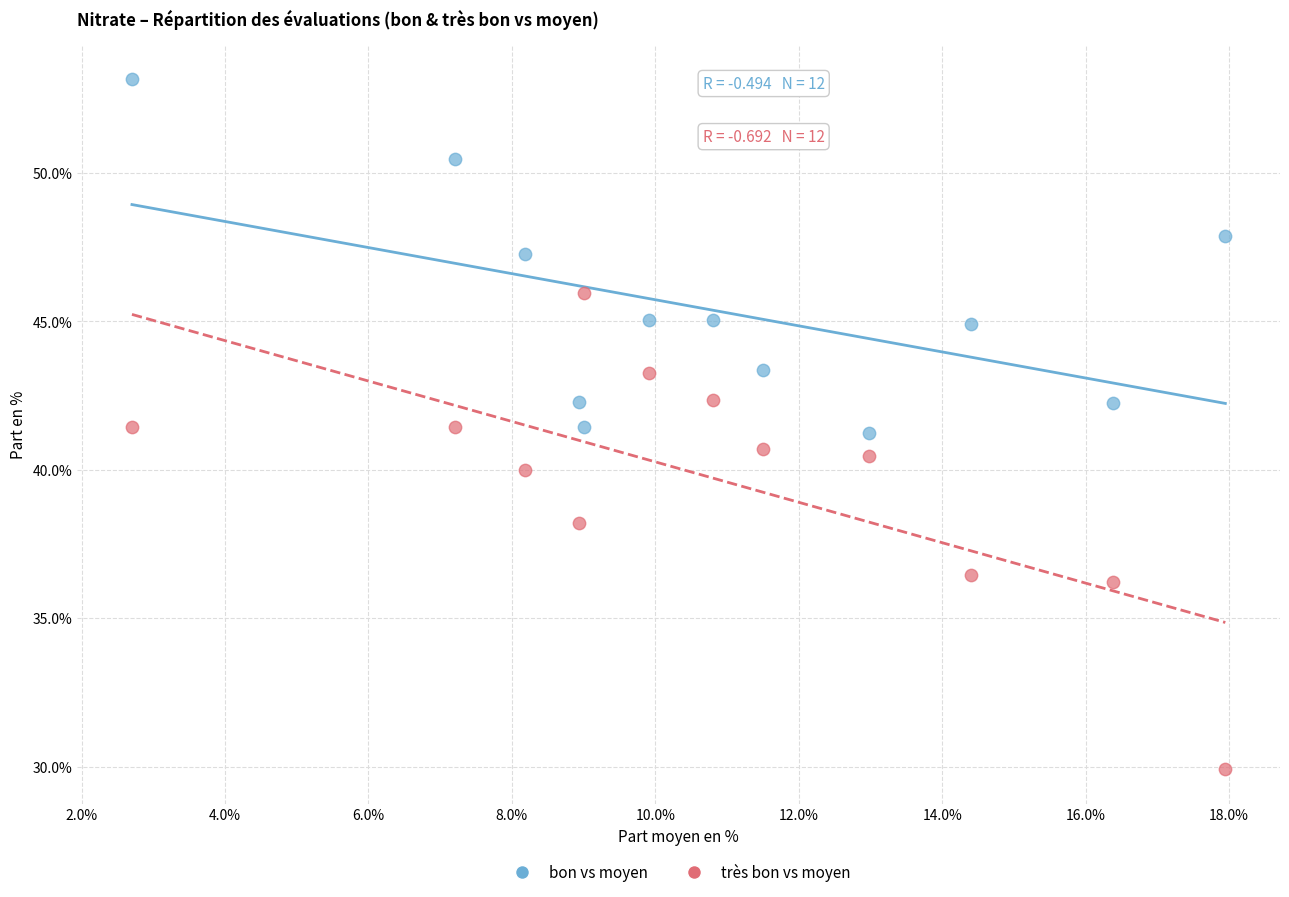

Which series reaches the minimum Y coordinate?

très bon vs moyen